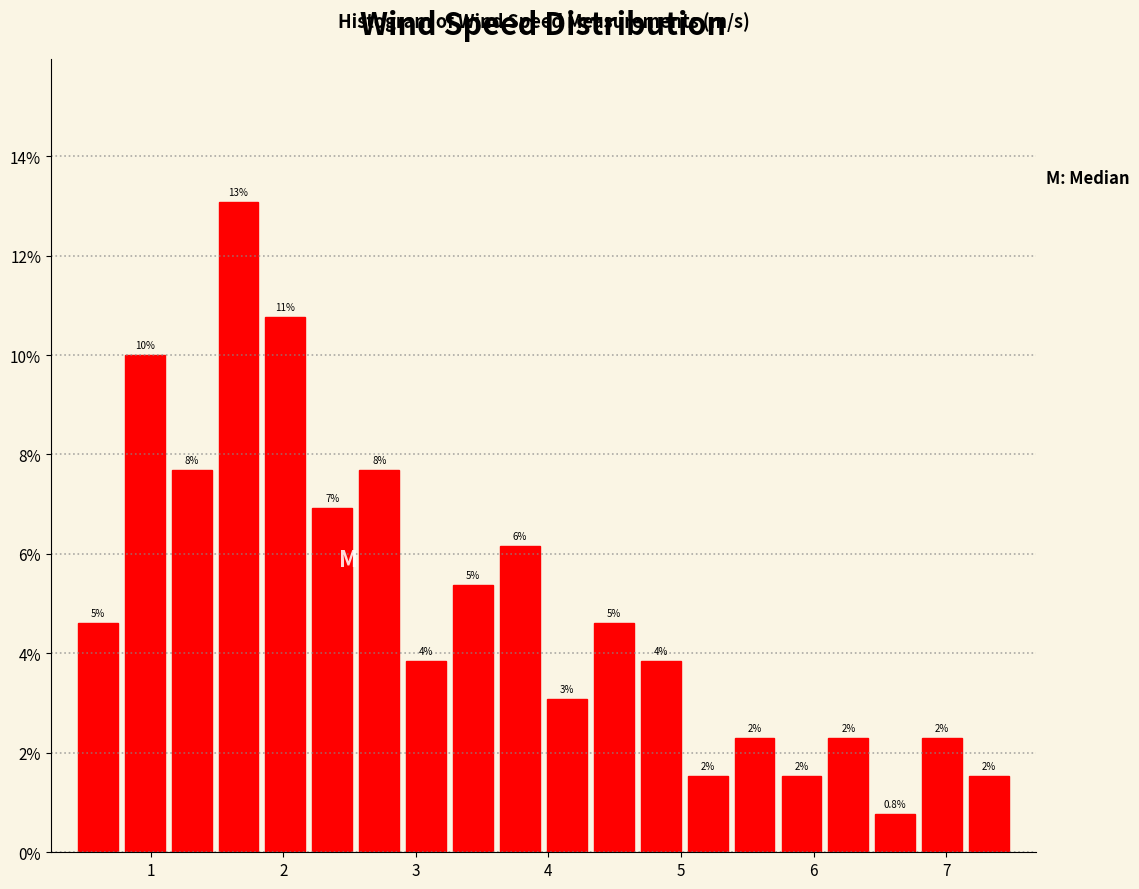

Around what value on the x-axis is the tallest bar? Give the approximate position of its centre, as read against the axis.

1.7